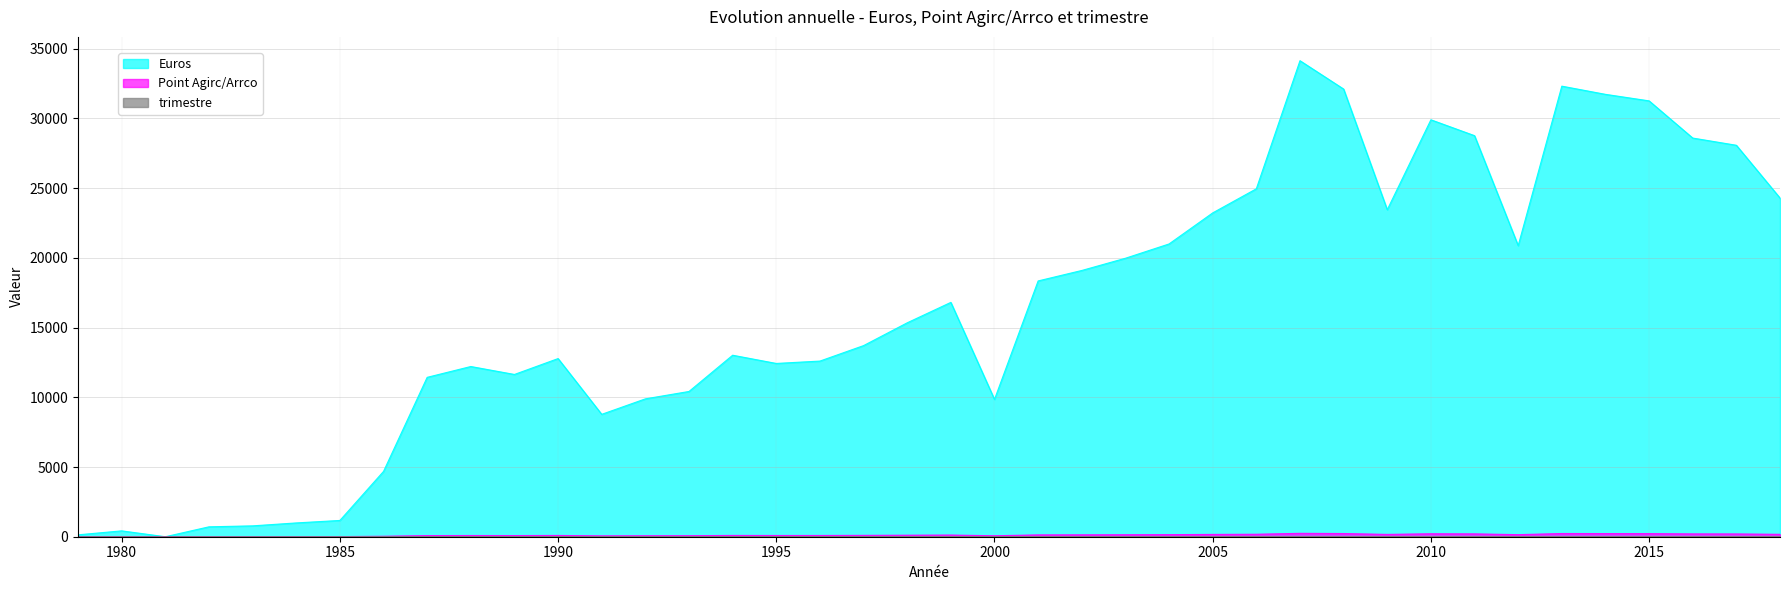

Which series has the largest range (max minus min)?

Euros